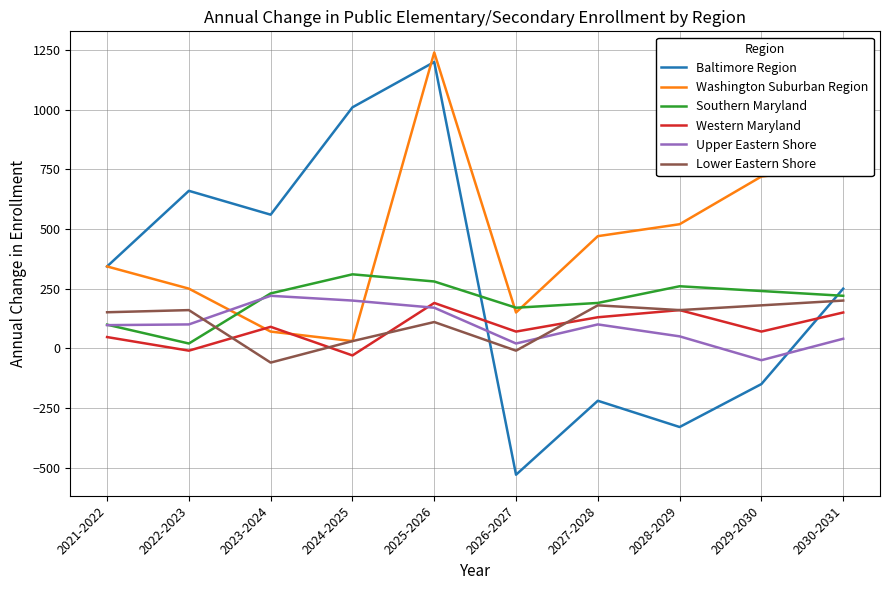

What are all the series names shown in the legend?

Baltimore Region, Washington Suburban Region, Southern Maryland, Western Maryland, Upper Eastern Shore, Lower Eastern Shore